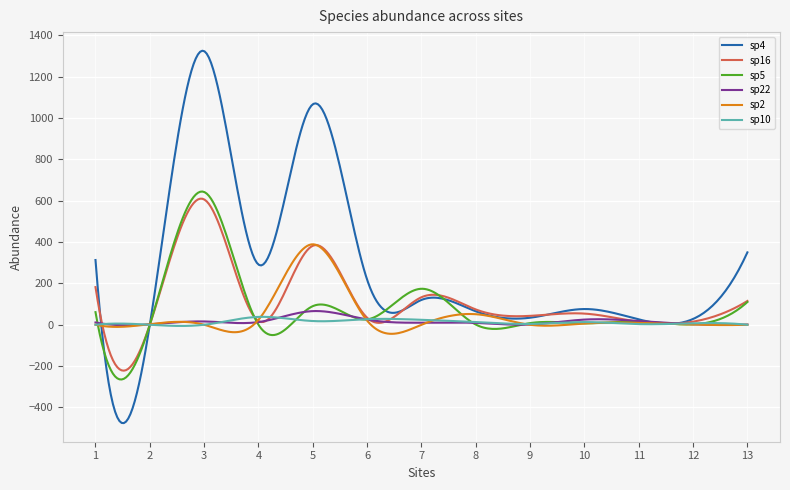

Count the number of categories in the chart.

300